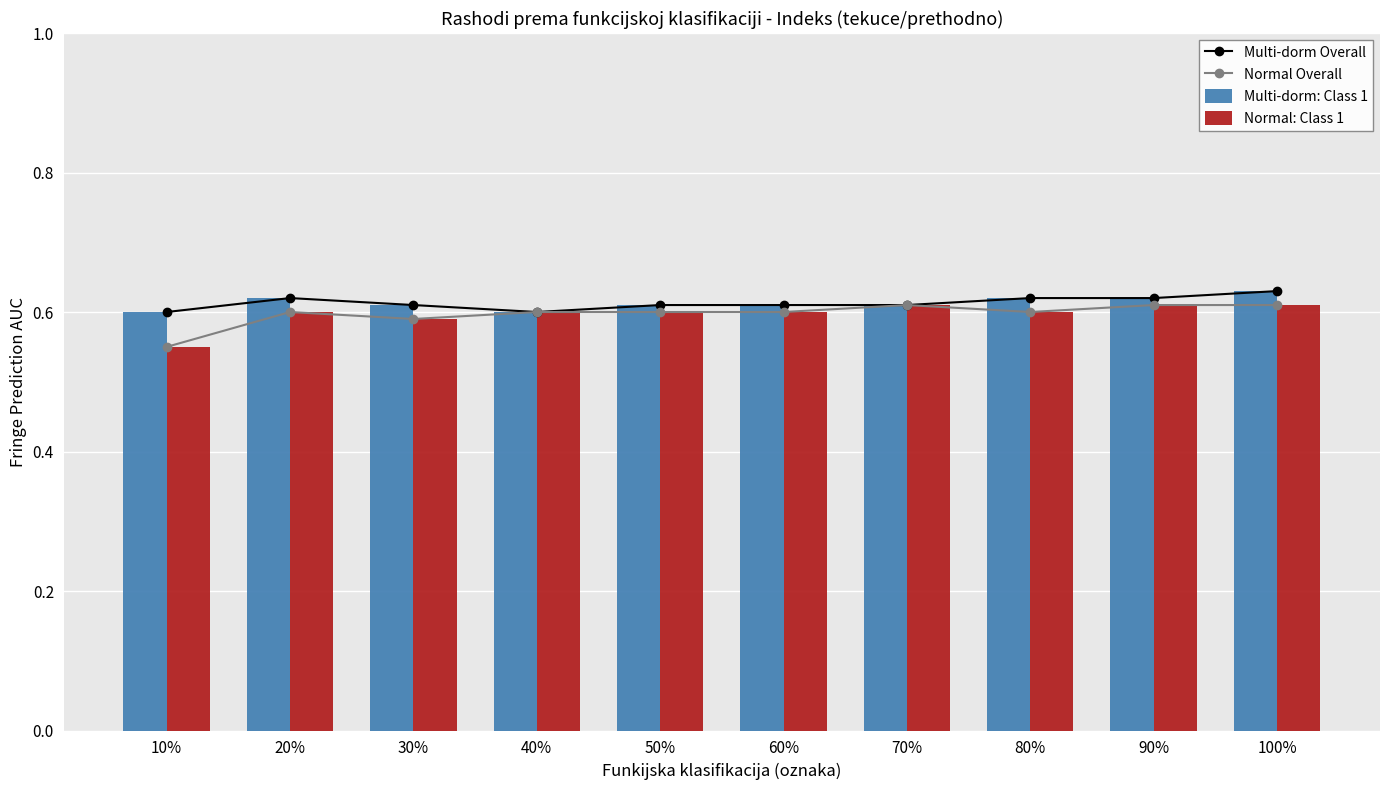

At which label does Multi-dorm: Class 1 reach its peak?

100%